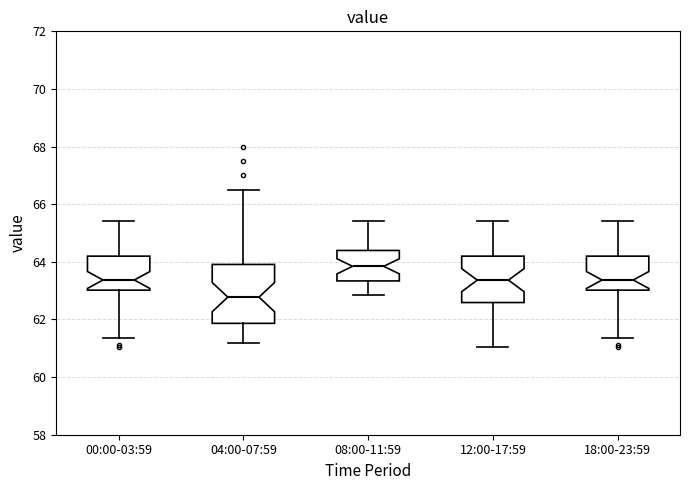

Which box's median line is the lowest?

04:00-07:59